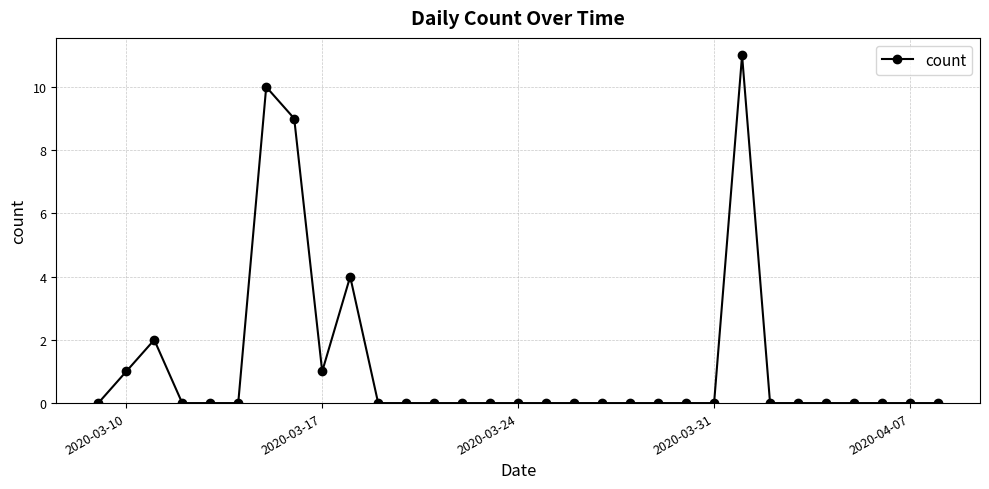

How many data points does each series have?

31